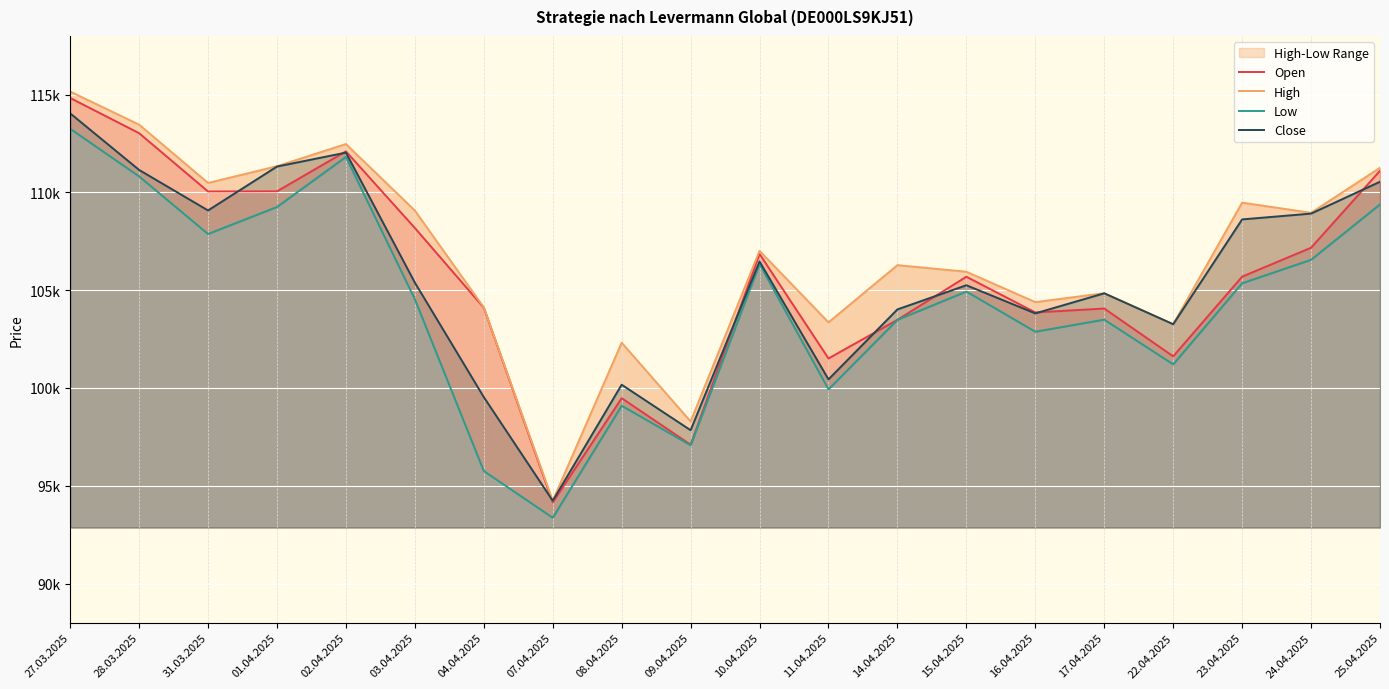

True or false: Low and High intersect in this chart.

False